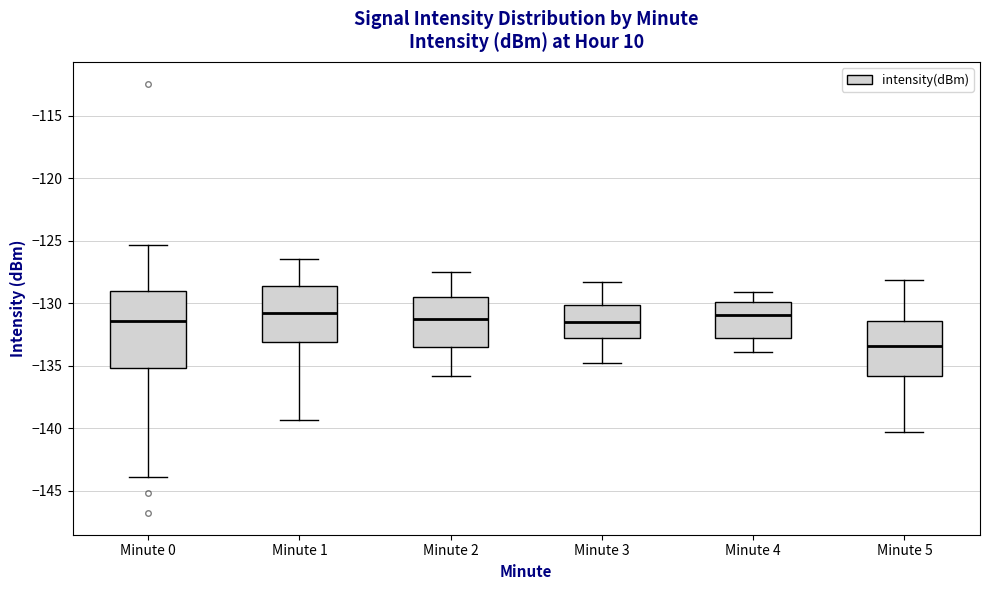

Comparing the boxes themselves (not the whiskers), which one is the tallest?

Minute 0